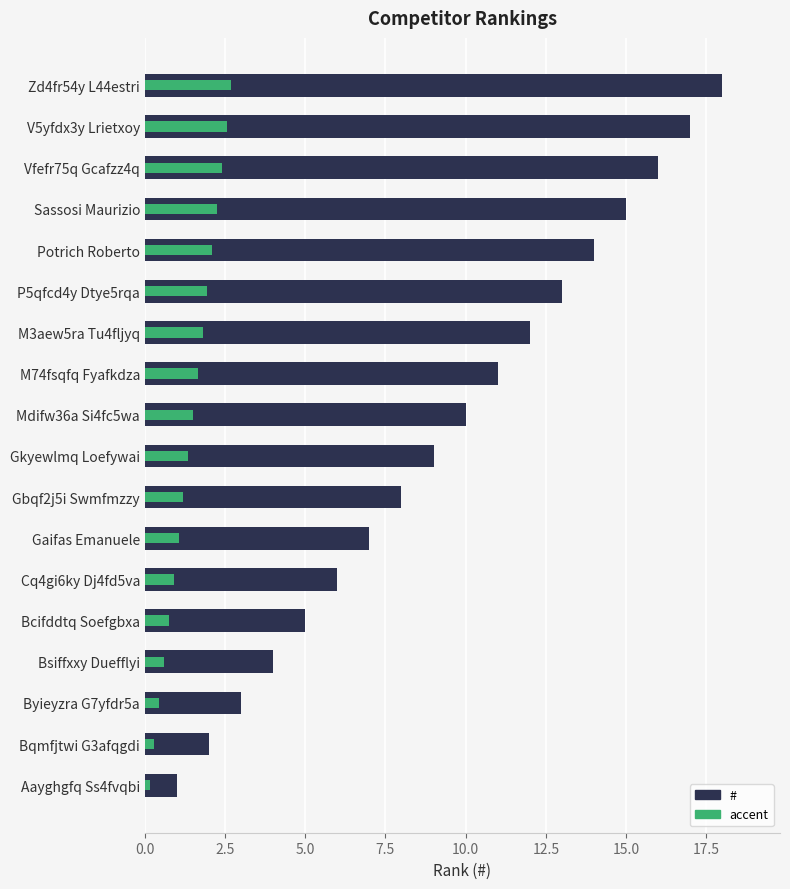

The accent series shows 0.5 at Bqmfjtwi G3afqgdi. True or false?

False